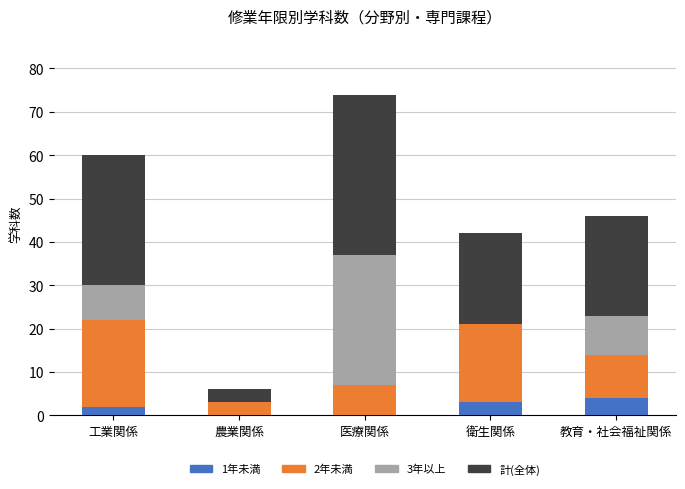

Count the number of categories in the chart.

5